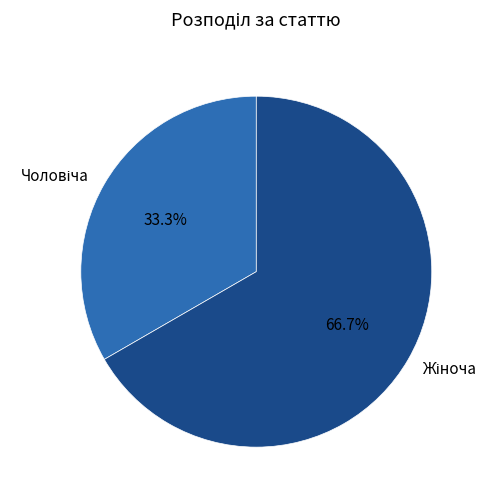

Does any single category account for the majority?

Yes